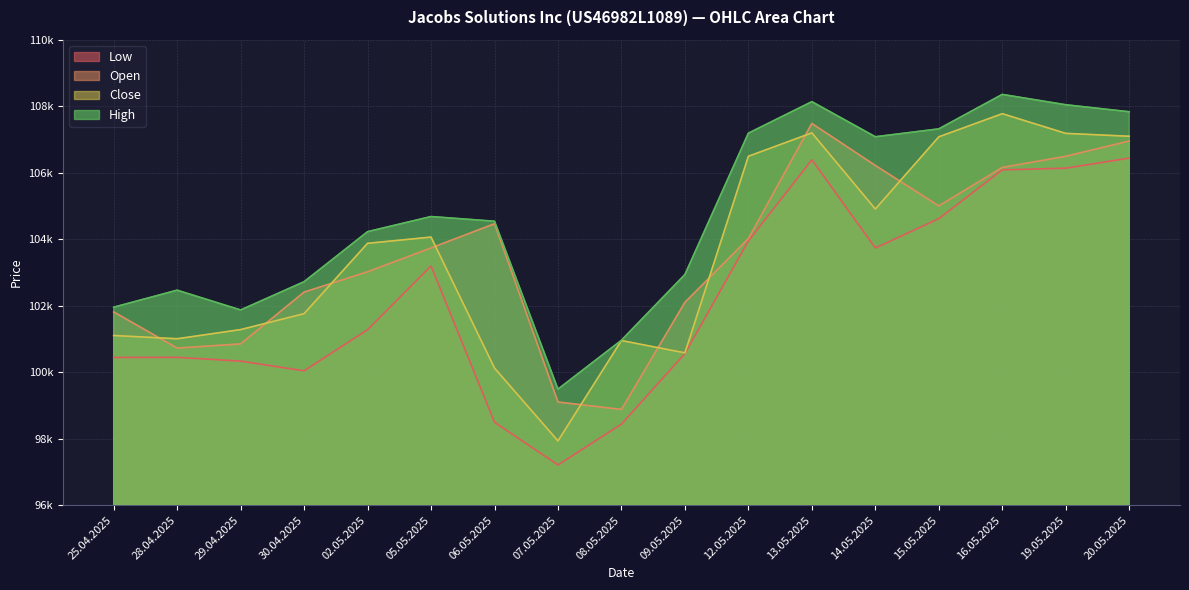

At which category does Open reach its first local peak?

06.05.2025